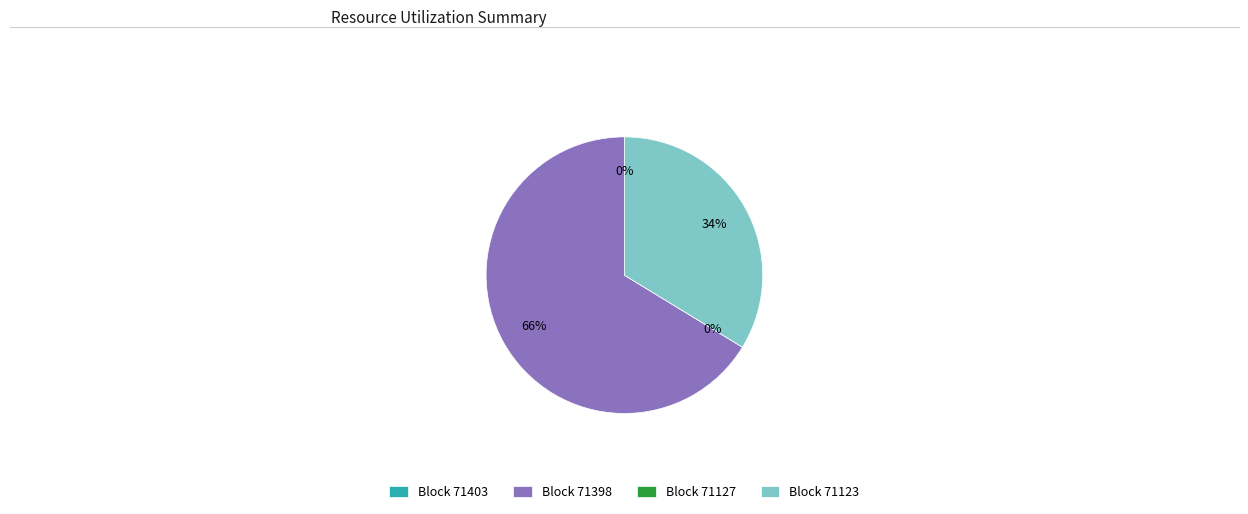

Count the number of slices in the pie.

4